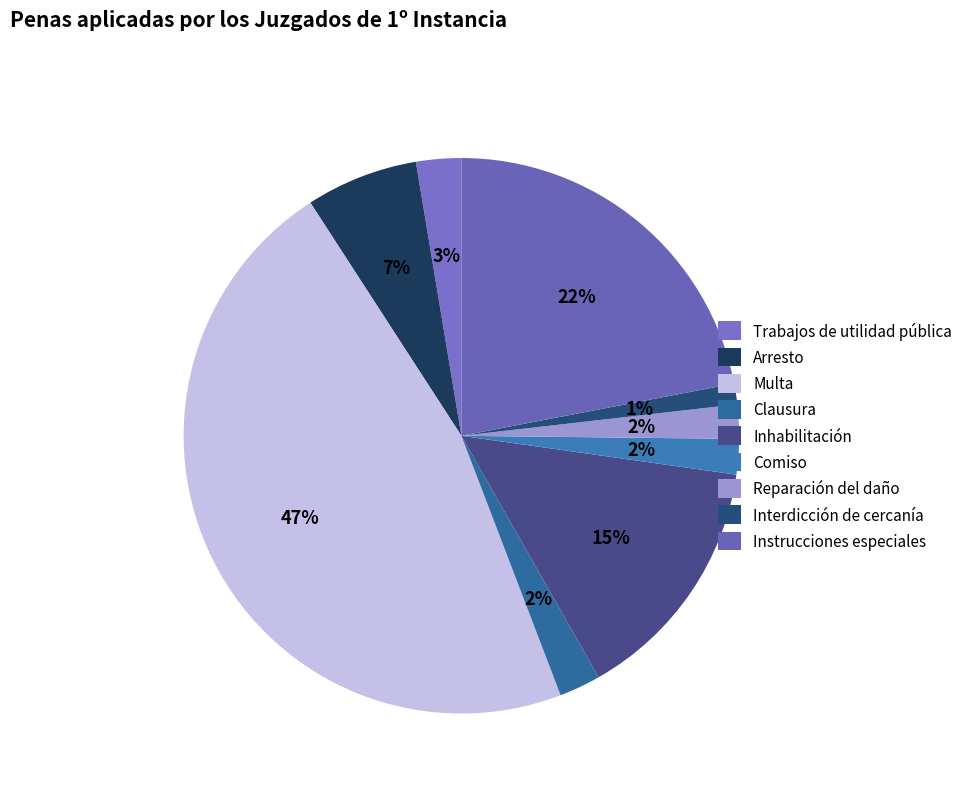

Which slice is the largest?

Multa